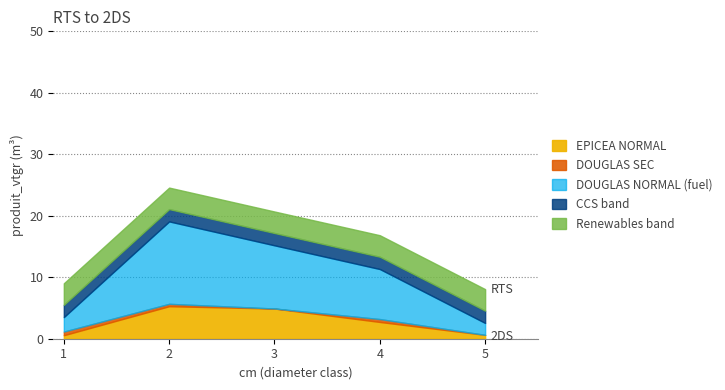

What is the spread (max minus min) of values at 5?

3.0